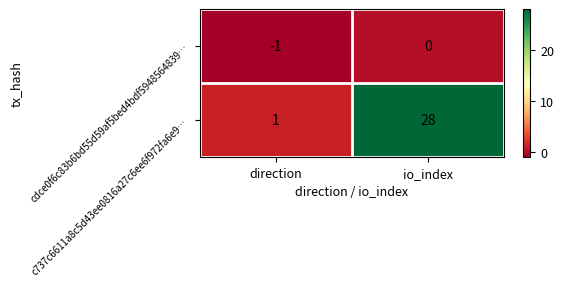

Is it true that c737c6611a8c5d43ee0816a27c6ee6f972fa6e9… equals 12 at io_index?

False